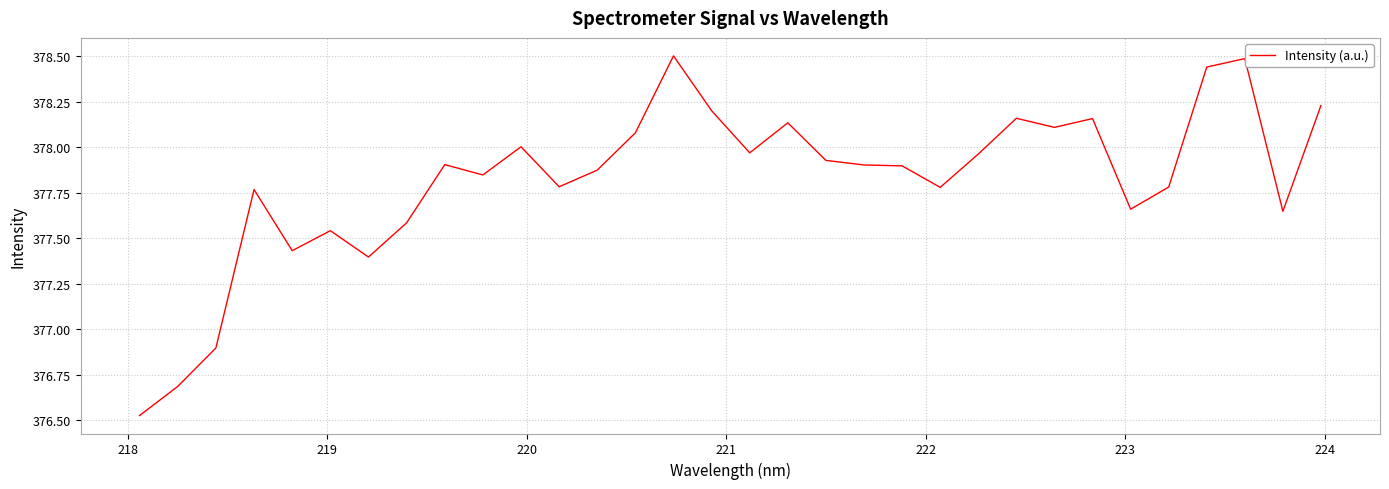

What is the difference between the maximum and minimum values?

2.0